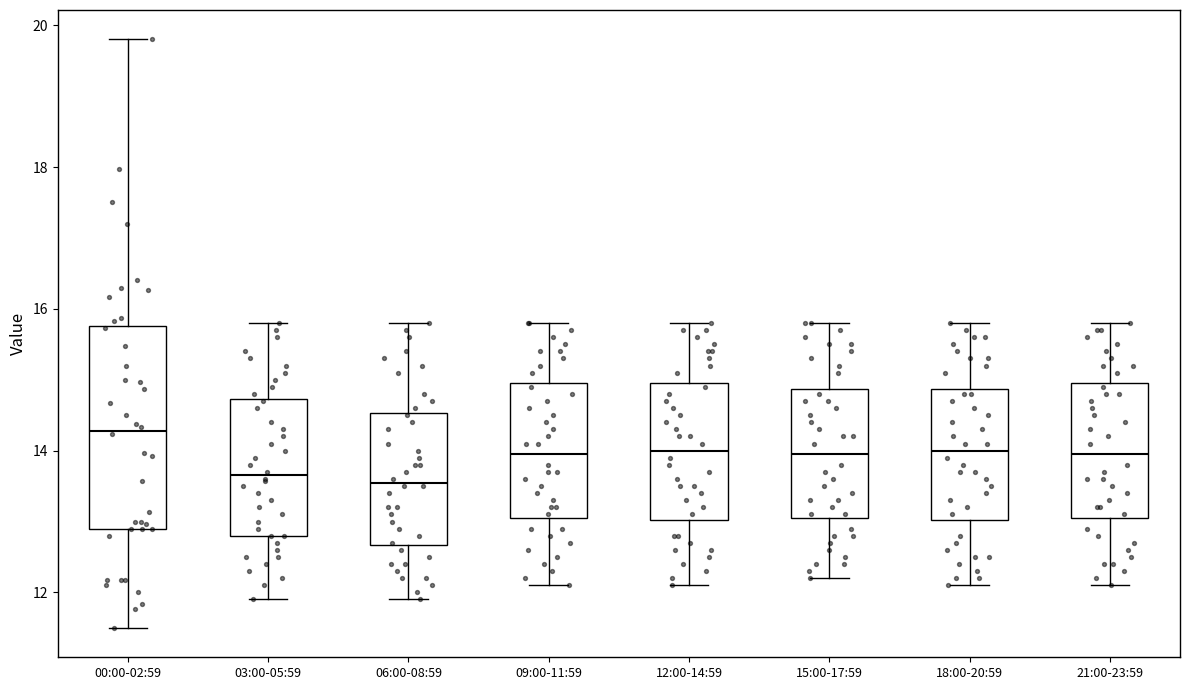

Which box has the highest median line?

00:00-02:59